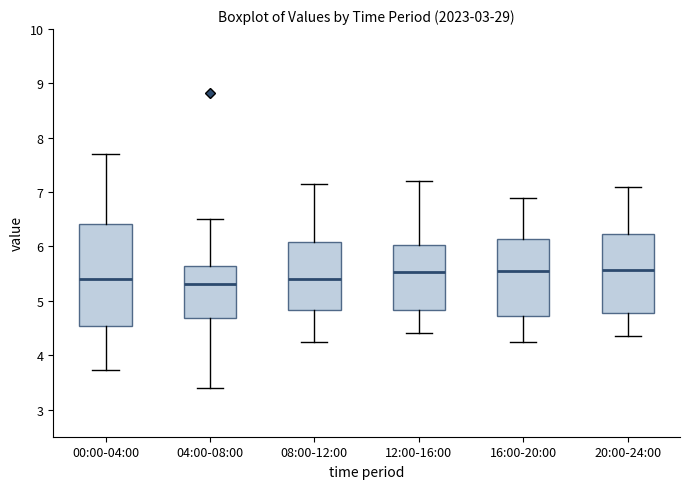

Reading left to right, transcribe this box plot: for each box, give where its median line is, the range the box spans, and where its two whiskers end, as read against the y-axis. The values are not printed on the chart, so give them approximately, as read against the axis.

00:00-04:00: median 5.4, box 4.5 to 6.4, whiskers 3.7 to 7.7
04:00-08:00: median 5.3, box 4.7 to 5.6, whiskers 3.4 to 6.5
08:00-12:00: median 5.4, box 4.8 to 6.1, whiskers 4.3 to 7.2
12:00-16:00: median 5.5, box 4.8 to 6.0, whiskers 4.4 to 7.2
16:00-20:00: median 5.6, box 4.7 to 6.1, whiskers 4.3 to 6.9
20:00-24:00: median 5.6, box 4.8 to 6.2, whiskers 4.4 to 7.1